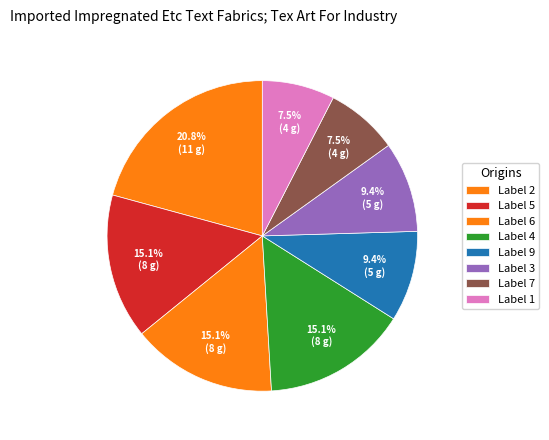

Which category has the biggest portion of the pie?

2